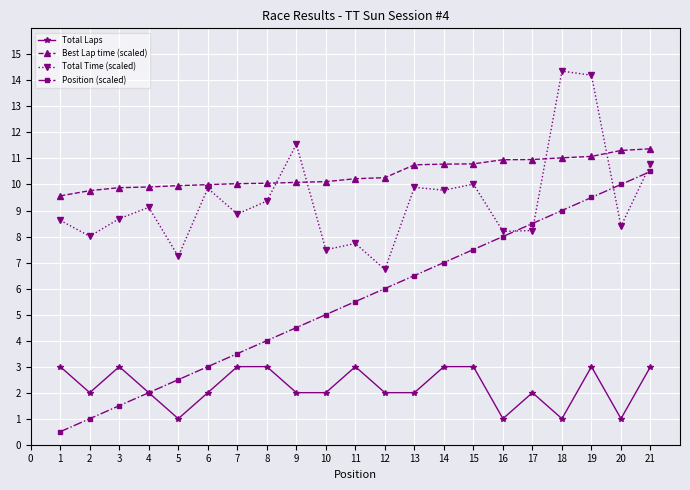

True or false: Best Lap time (scaled) and Total Time (scaled) intersect in this chart.

True